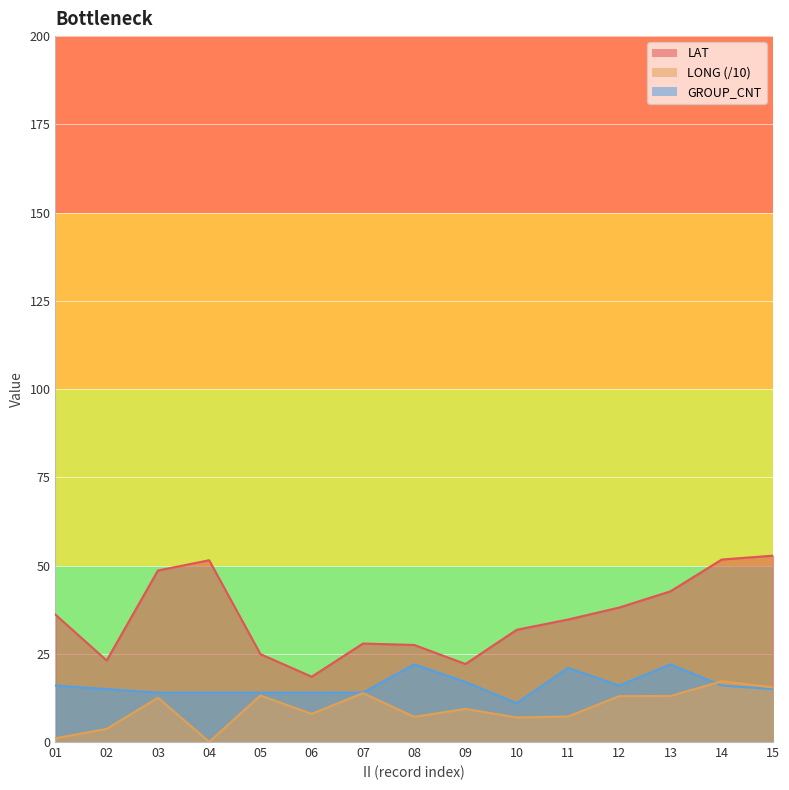

True or false: GROUP_CNT has a value of 16.0 at 14.

True